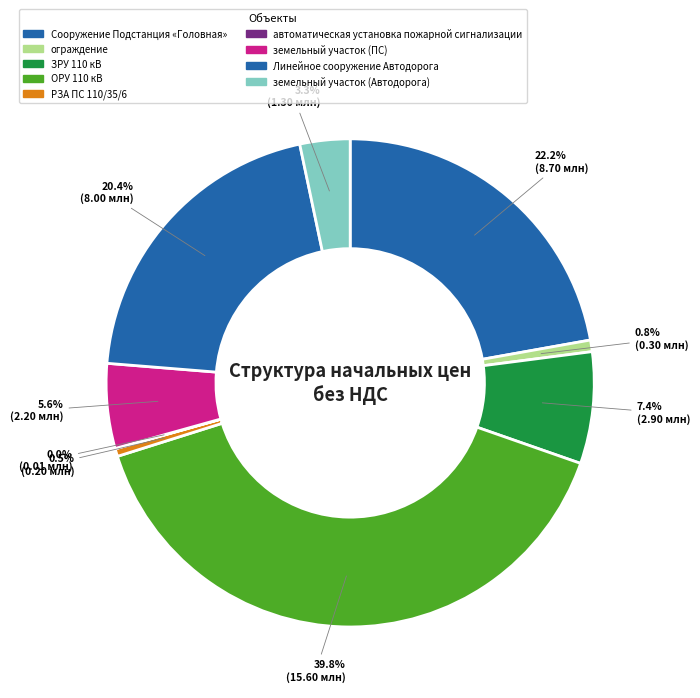

Which category has the smallest portion of the pie?

автоматическая установка пожарной сигнализации